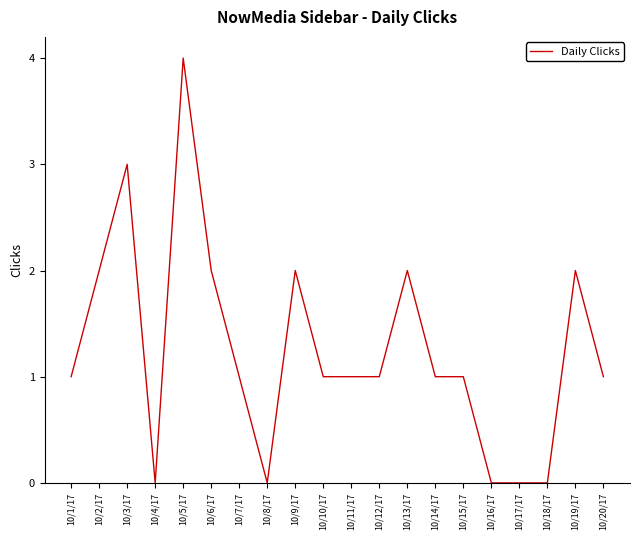

What is the difference between the values at 10/9/17 and 10/16/17?

2